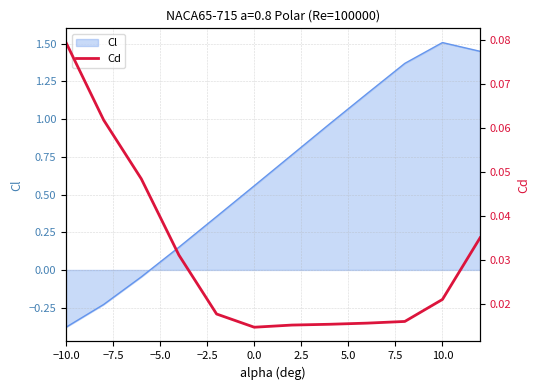

At which category does the chart reach its peak across all series?

−10.0